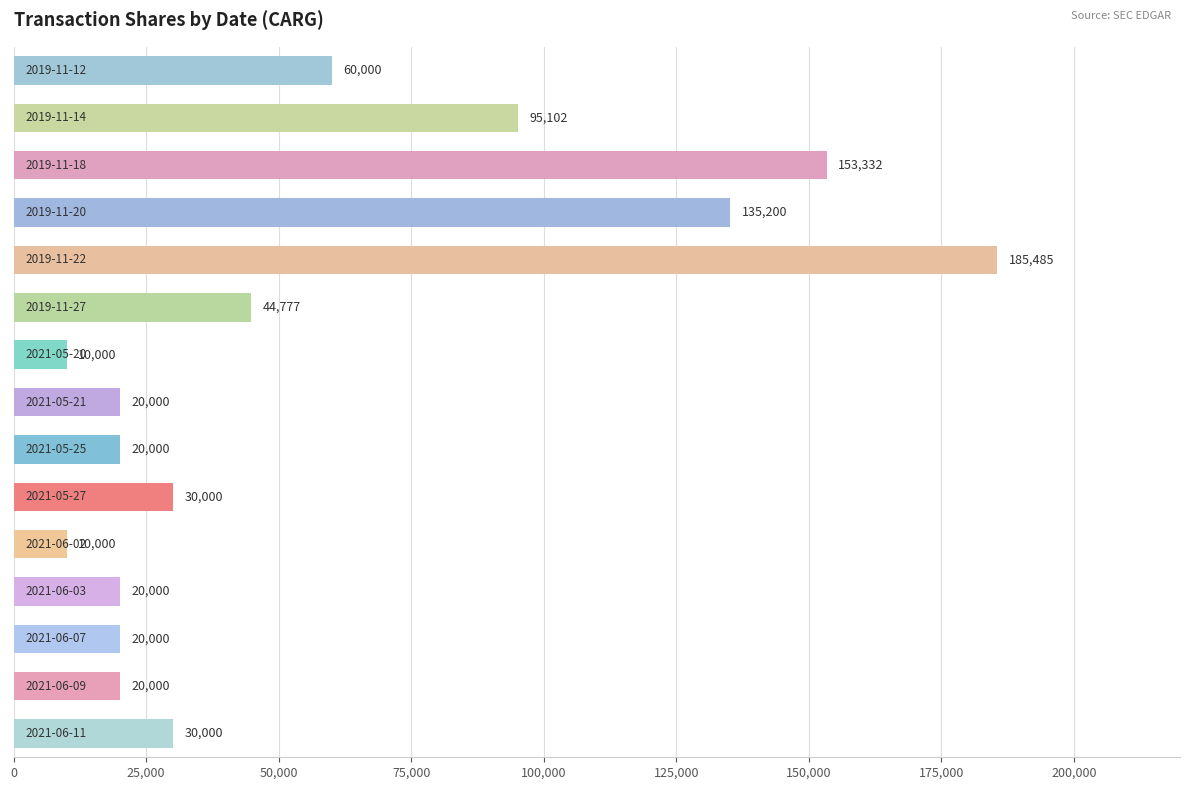

What is the smallest value displayed?

10000